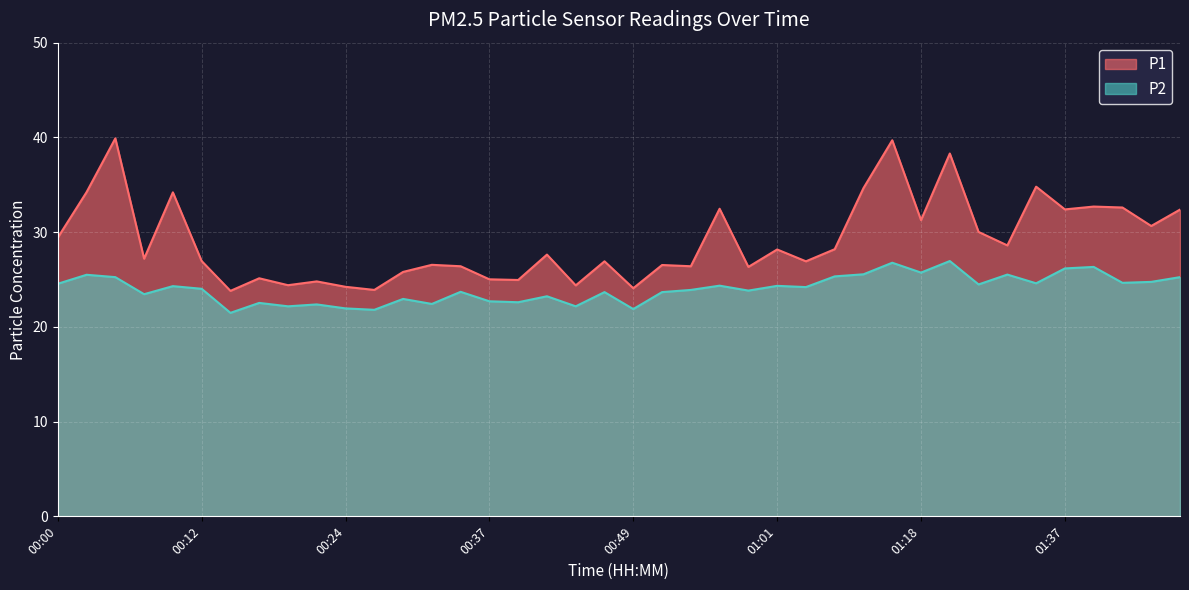

Which series has the widest spread of values?

P1